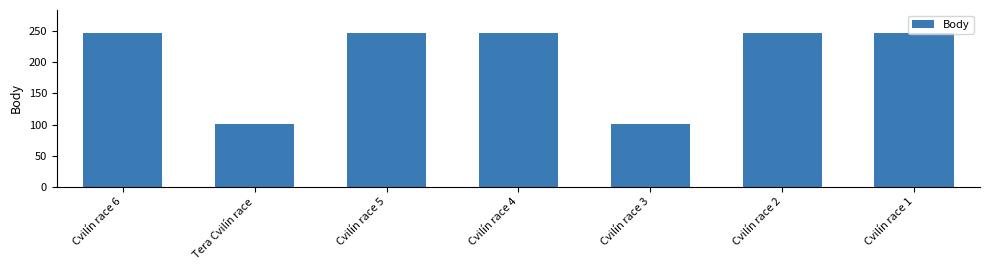

Approximately how many times larger is the value at Tera Cvilín race compared to Cvilín race 5?

0.4